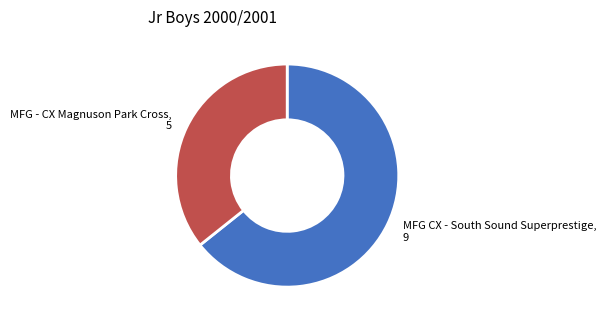

Does any single category account for the majority?

Yes